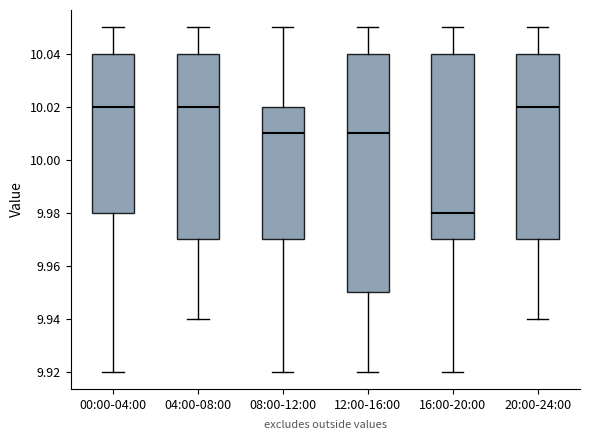

Reading left to right, read every box against the y-axis: the position of its median line, the range the box covers, and the ends of its whiskers. The values are not printed on the chart, so give them approximately, as read against the axis.

00:00-04:00: median 10.02, box 9.98 to 10.04, whiskers 9.92 to 10.05
04:00-08:00: median 10.02, box 9.97 to 10.04, whiskers 9.94 to 10.05
08:00-12:00: median 10.01, box 9.97 to 10.02, whiskers 9.92 to 10.05
12:00-16:00: median 10.01, box 9.95 to 10.04, whiskers 9.92 to 10.05
16:00-20:00: median 9.98, box 9.97 to 10.04, whiskers 9.92 to 10.05
20:00-24:00: median 10.02, box 9.97 to 10.04, whiskers 9.94 to 10.05